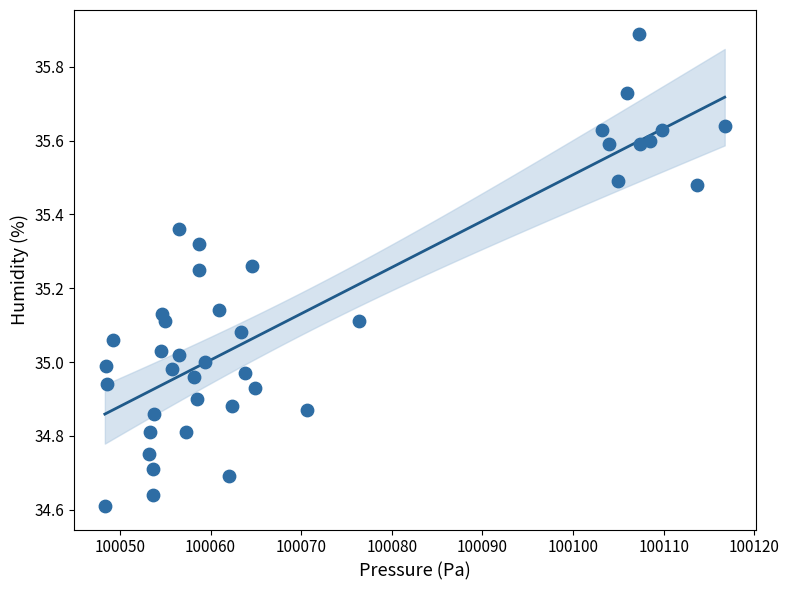

What is the range of X values (max minus min)?

68.4